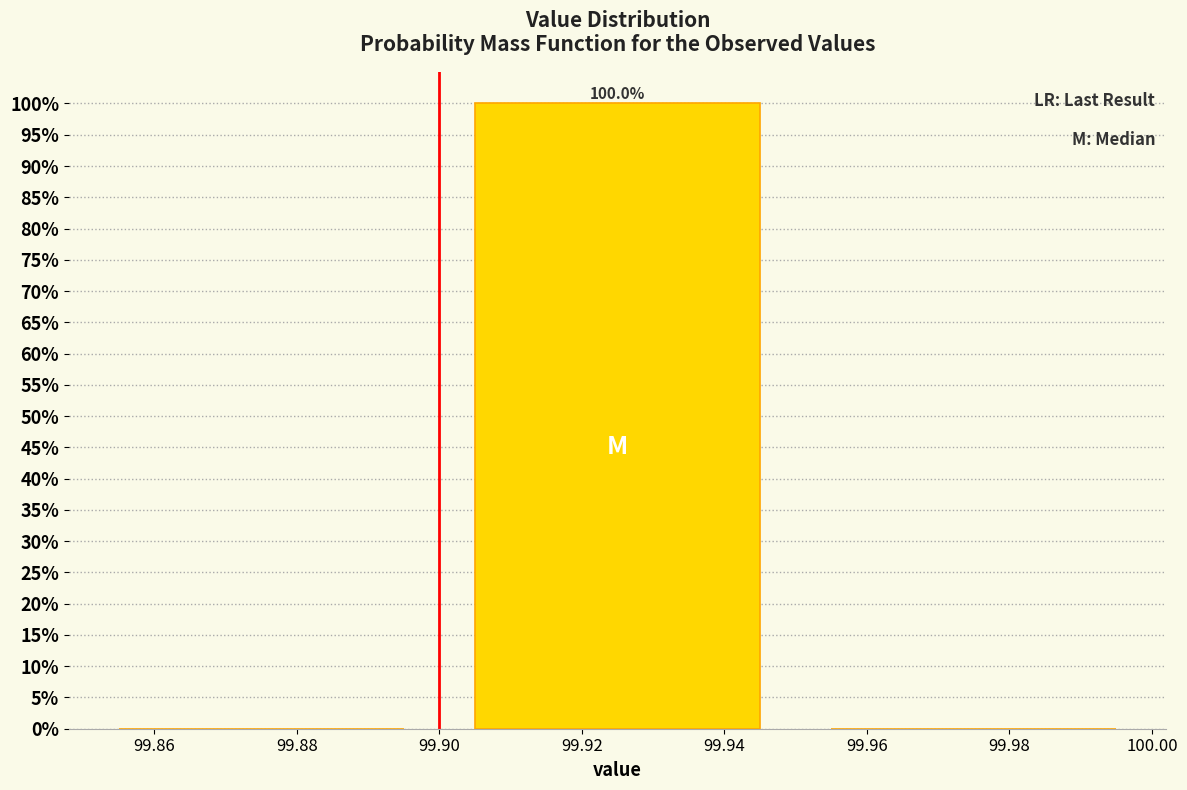

Which range on the x-axis has the tallest bar?

99.90 to 99.95